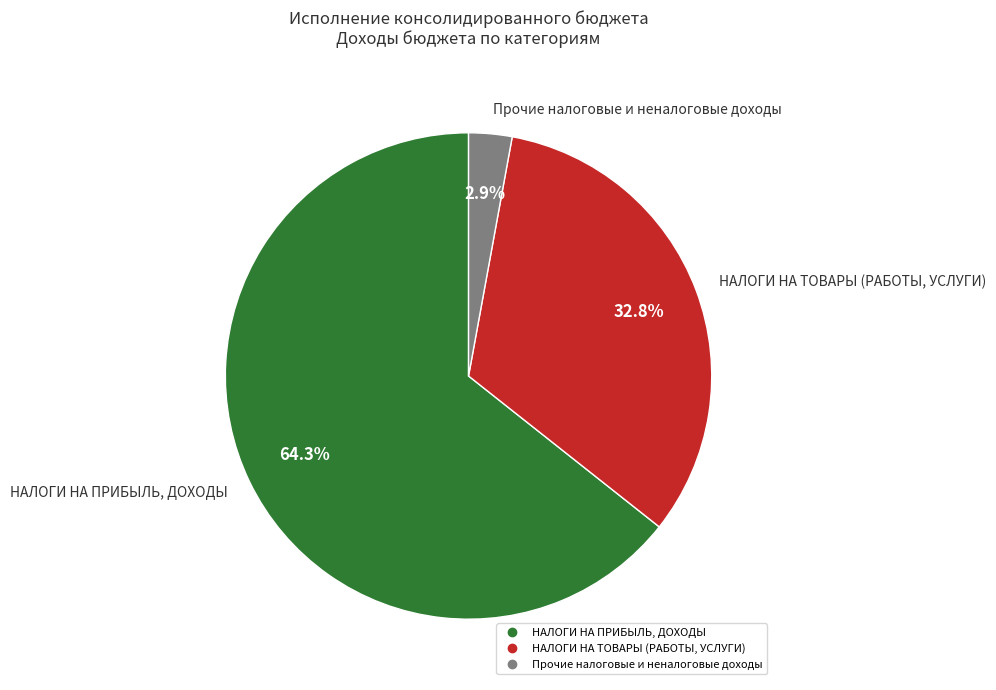

Is there any slice that represents more than half of the pie?

Yes